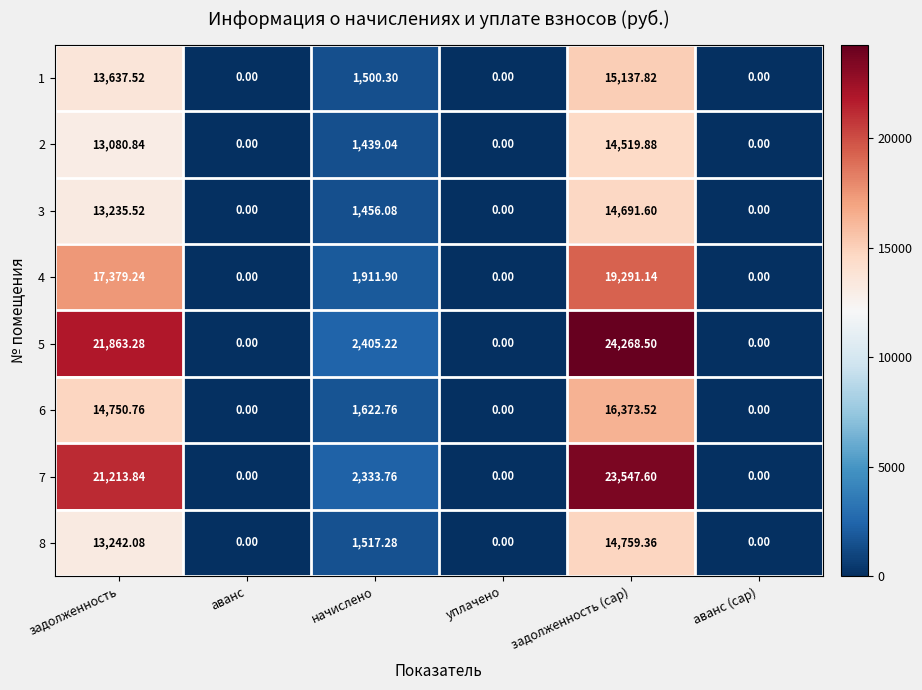

At which category does the chart reach its peak across all series?

задолженность (cap)